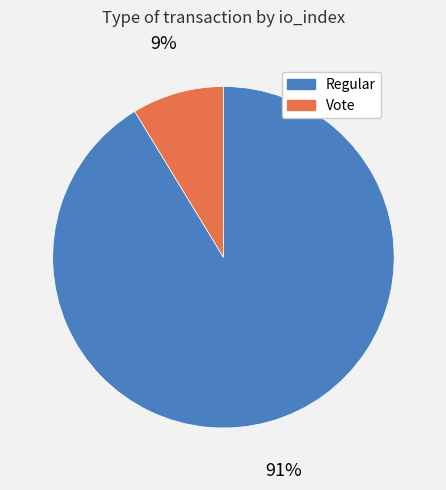

What is the majority slice?

Regular